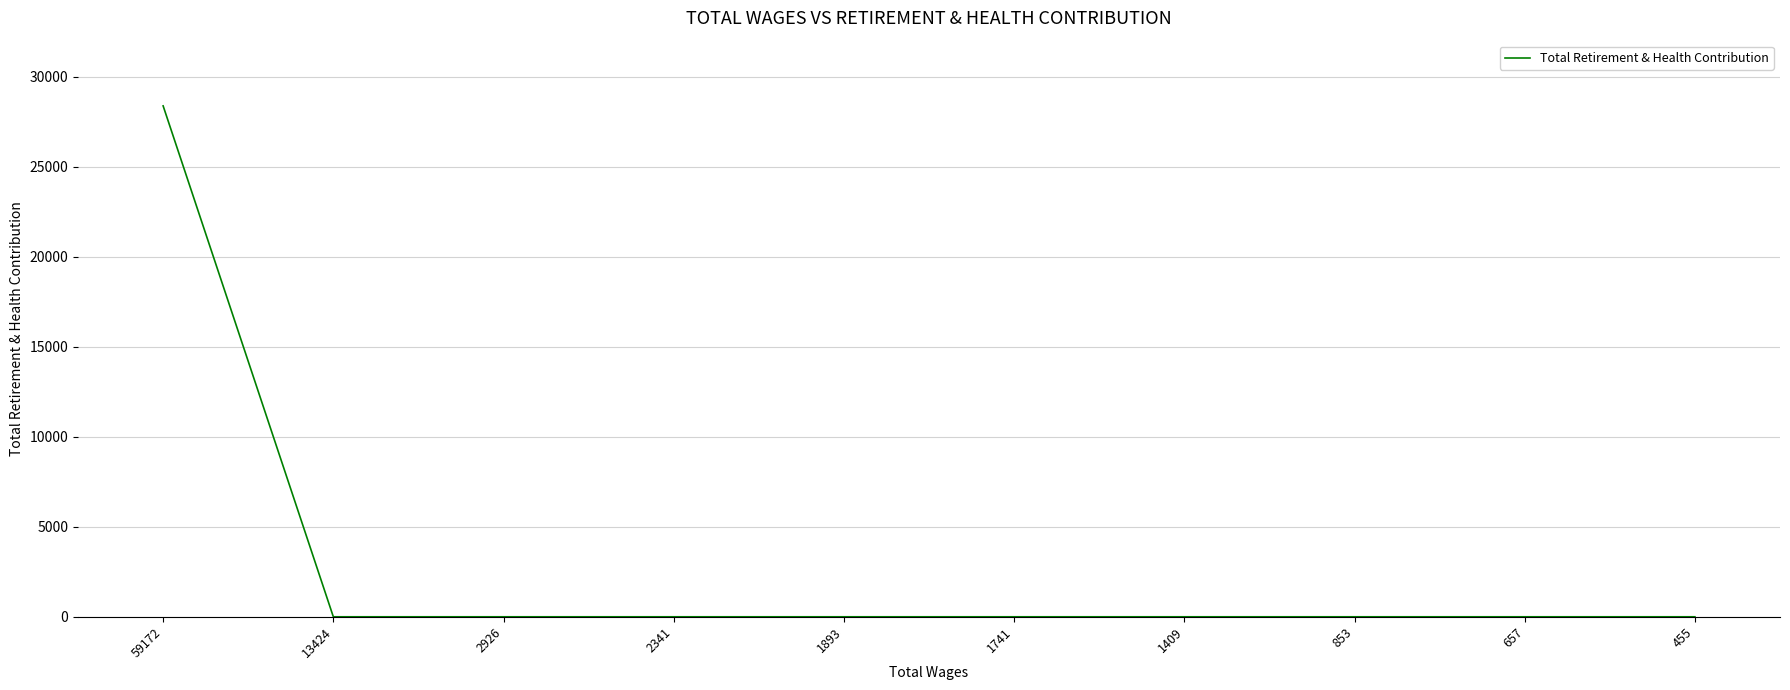

Which category has the highest value across all series?

59172